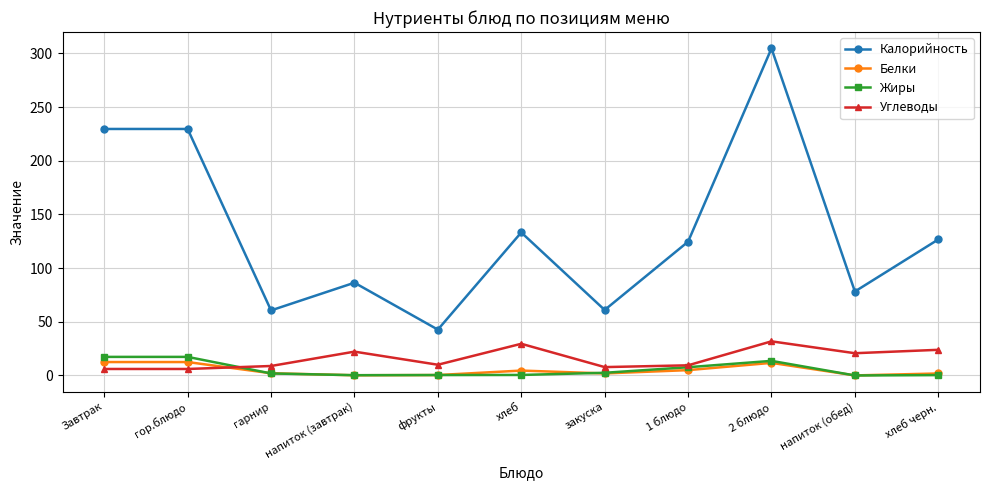

What is the sum of all Жиры values?

61.8